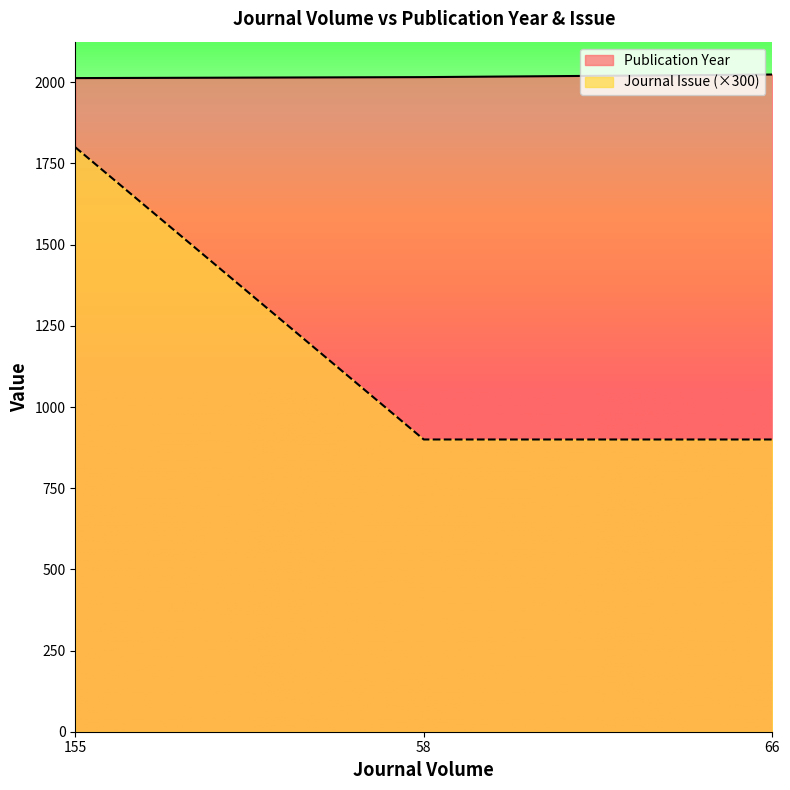

Is the value of Journal Issue at 58 greater than the value of Publication Year at 58?

No